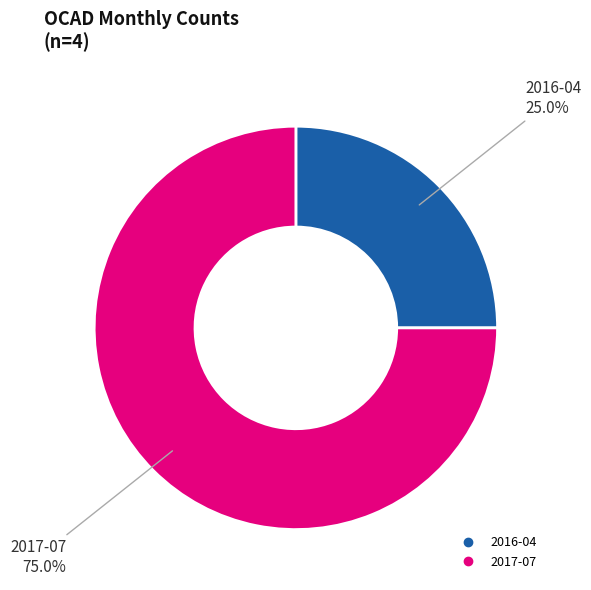

What is the smallest slice in the pie chart?

2016-04